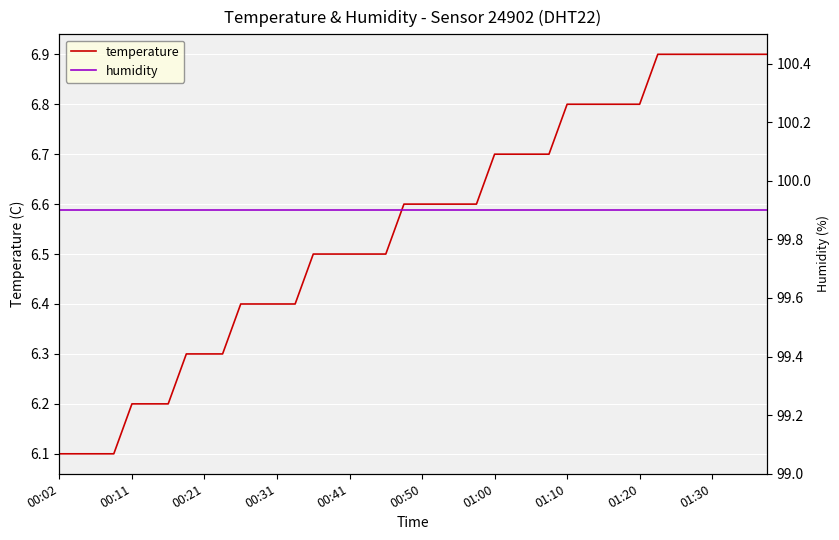

True or false: temperature has a value of 3.1 at 00:21.

False